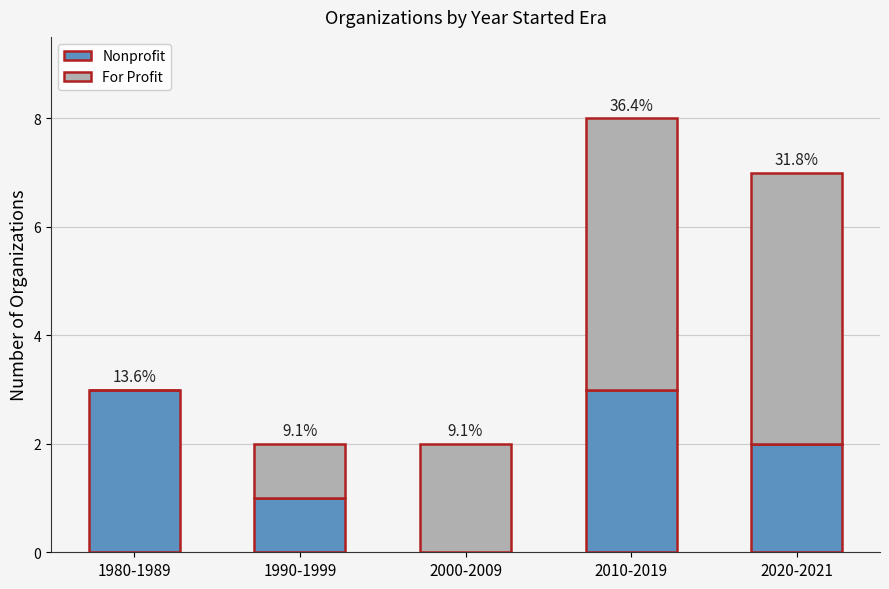

The value of Nonprofit at 2010-2019 is 1. True or false?

False